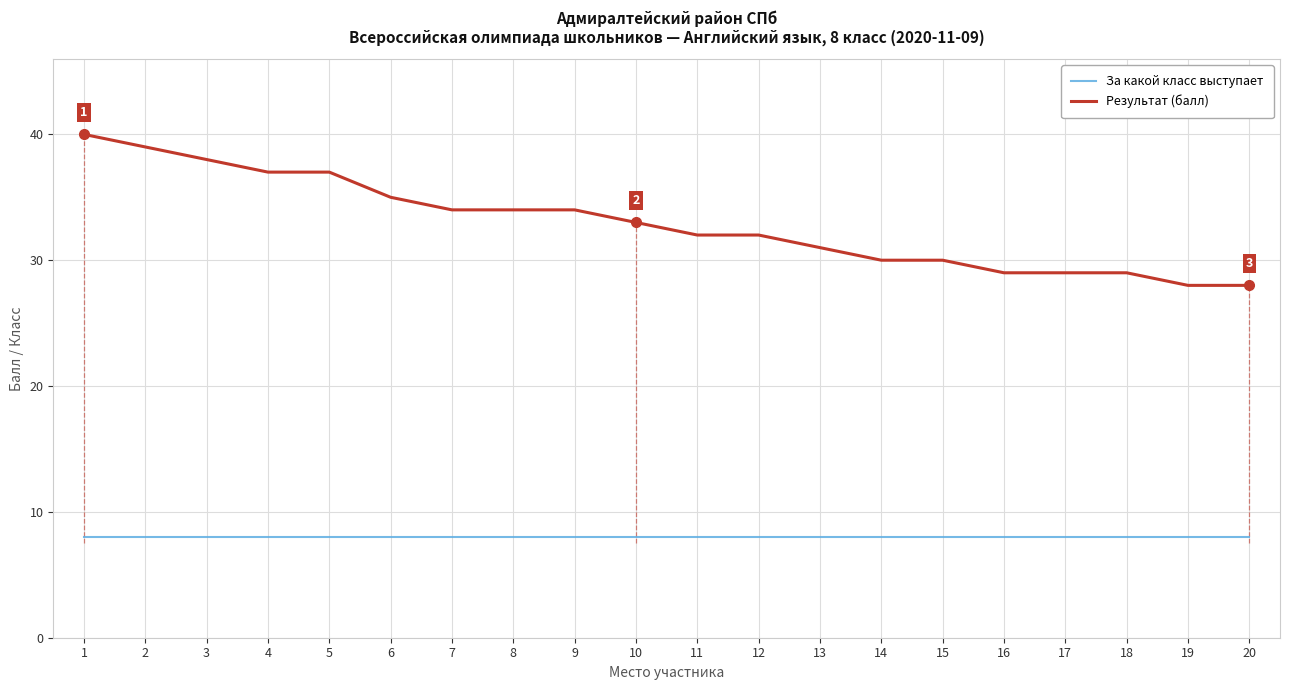

Count the number of data series in this chart.

2